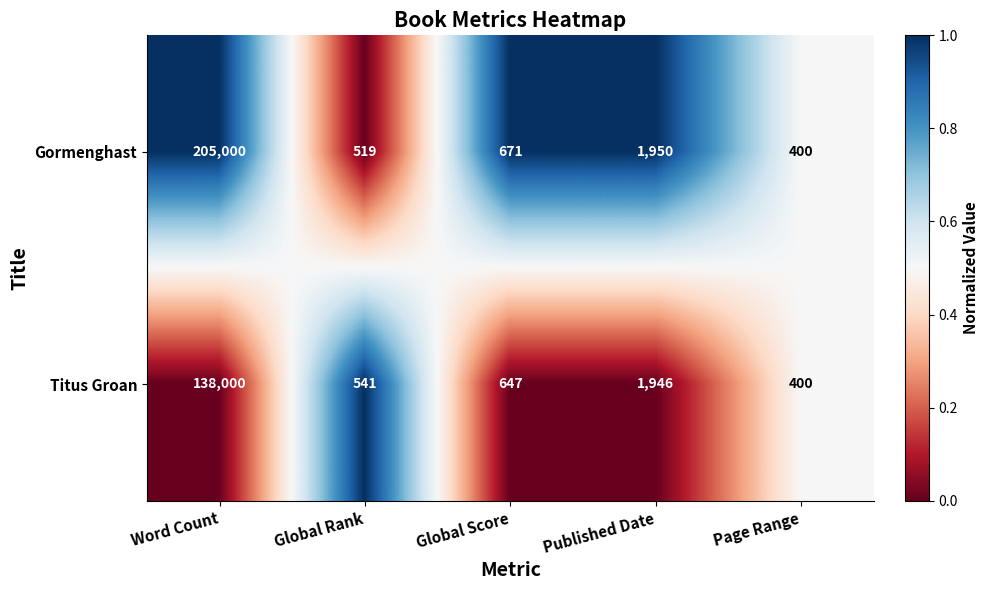

Which category has the highest value across all series?

Word Count